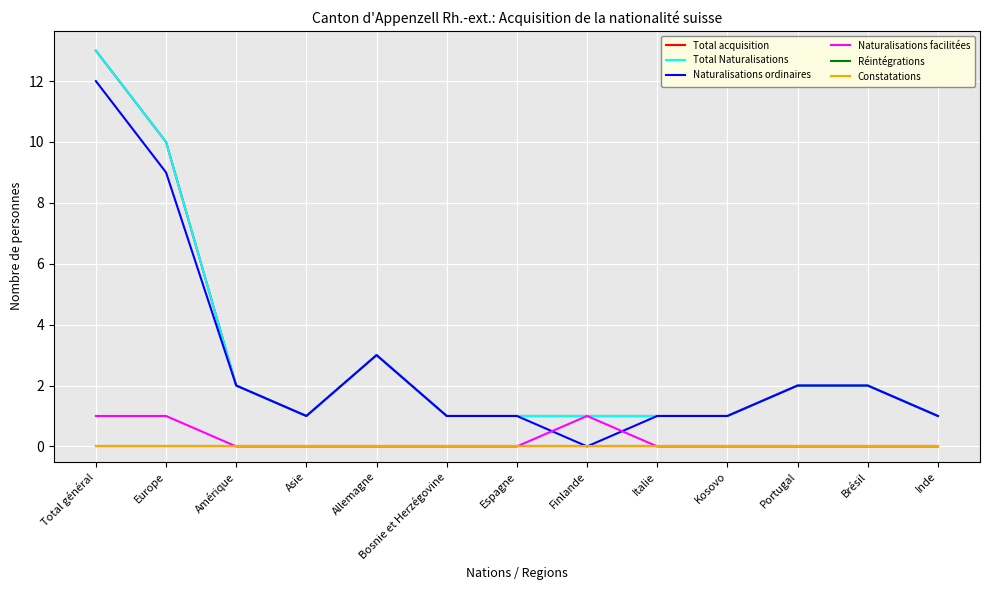

True or false: Total acquisition and Réintégrations cross at least once.

False